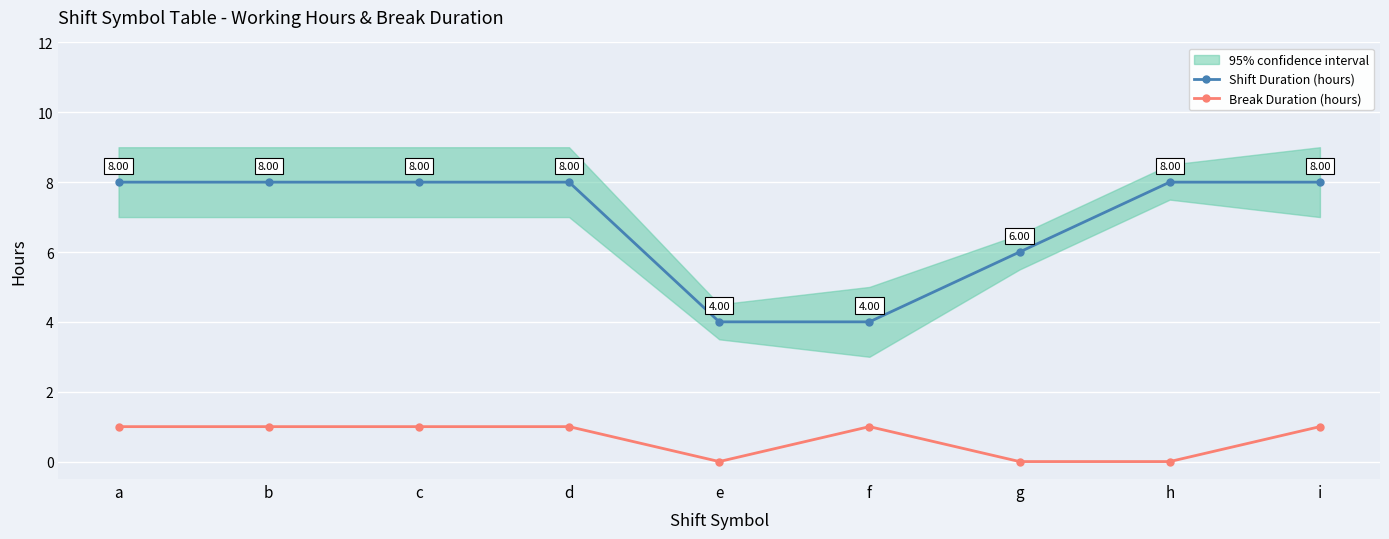

At h, list the series in order from largest to smallest.

Shift Duration (hours), Break Duration (hours)